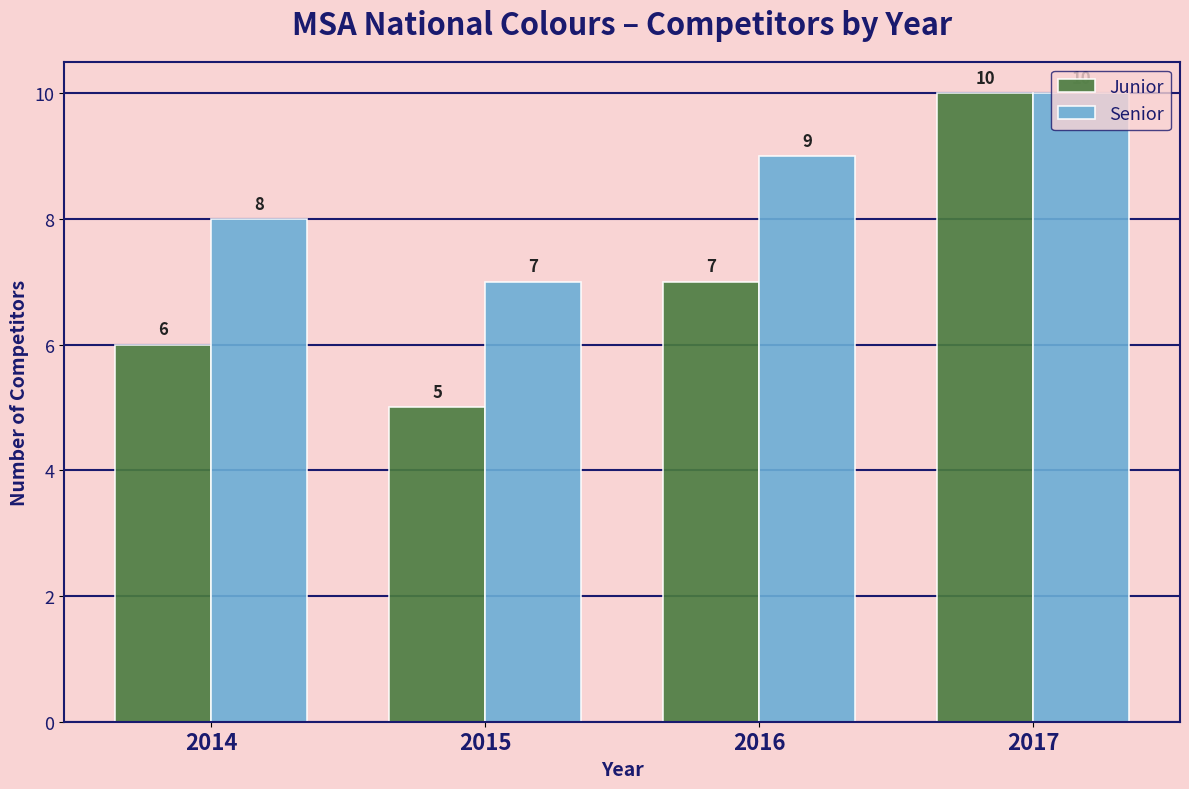

Reading right to left, transcribe all the data shown in this chart.

Junior: 10	7	5	6
Senior: 10	9	7	8